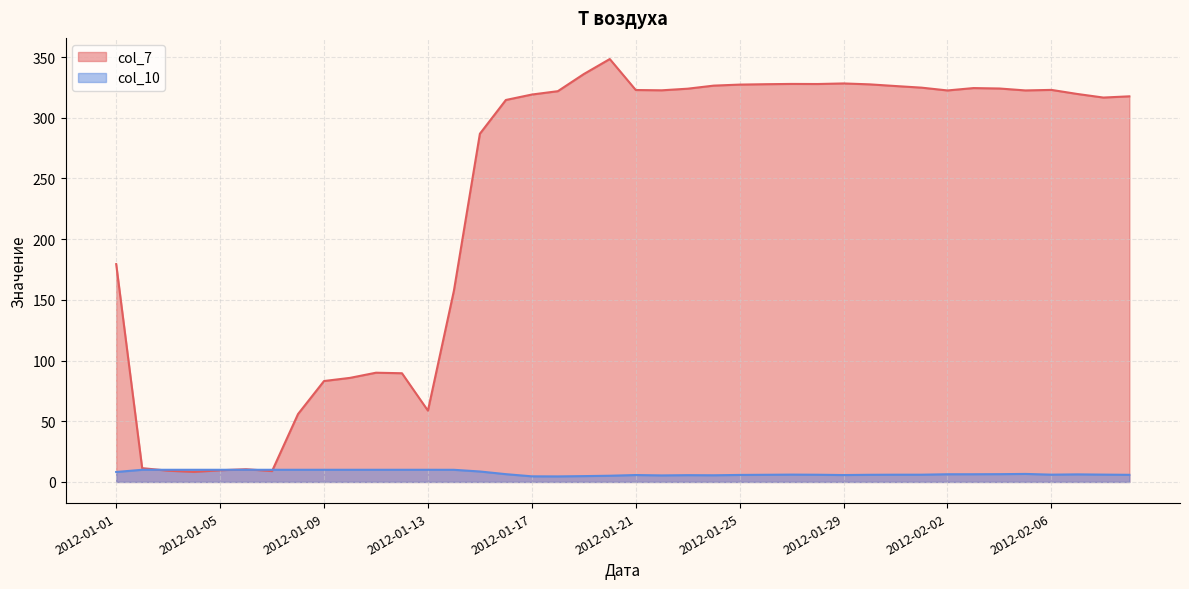

What is the label of the 39th point from the left?

2012-02-08